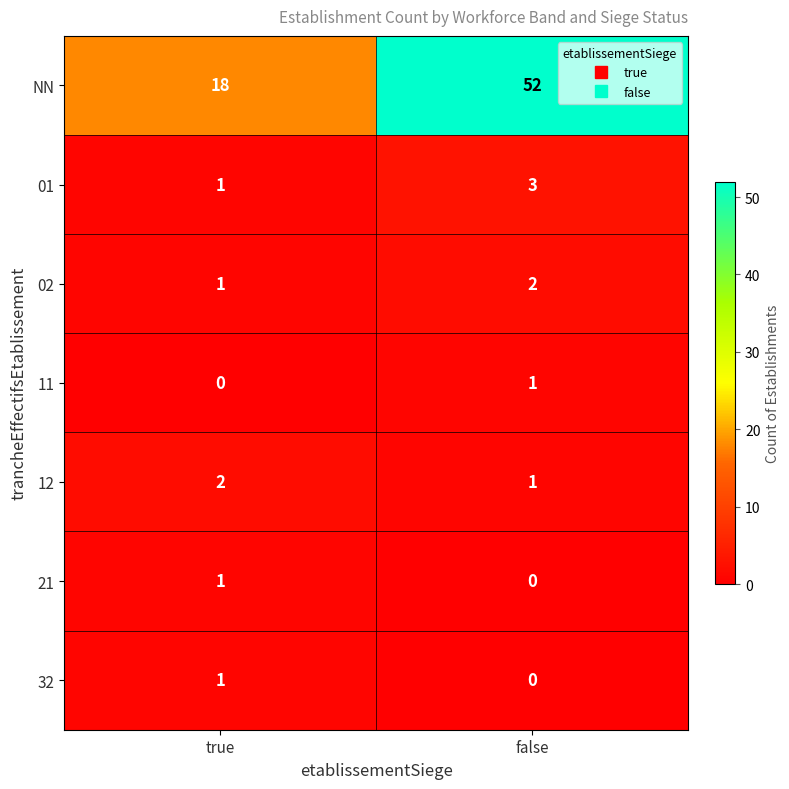

Reading left to right, transcribe all the data shown in this chart.

NN: 18	52
01: 1	3
02: 1	2
11: 0	1
12: 2	1
21: 1	0
32: 1	0